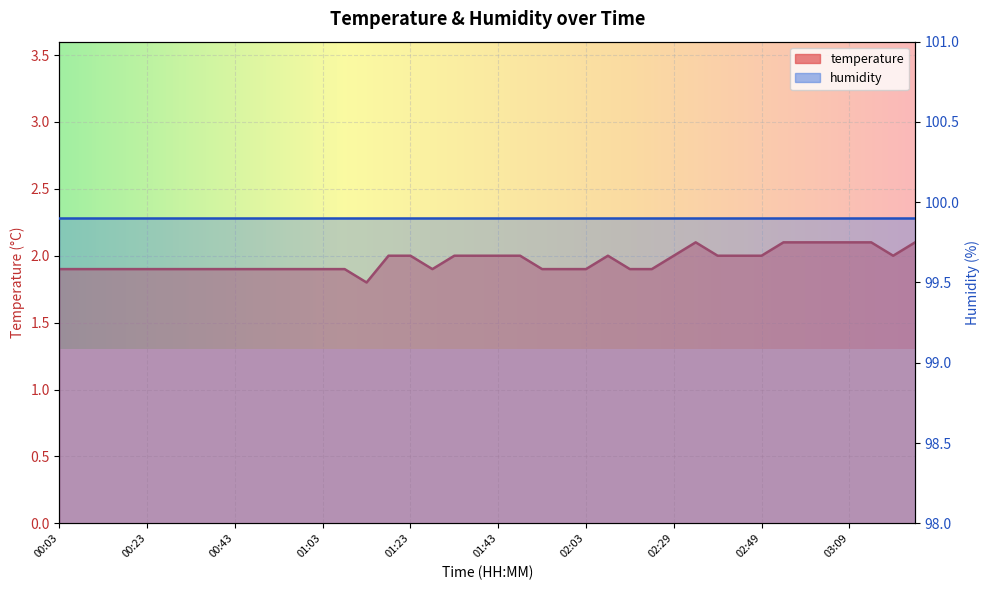

What is the label of the 30th point from the right?

00:53